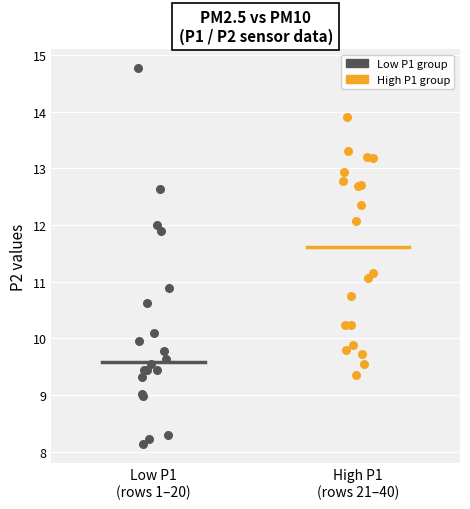

Which series contains the highest Y value?

Low P1 group